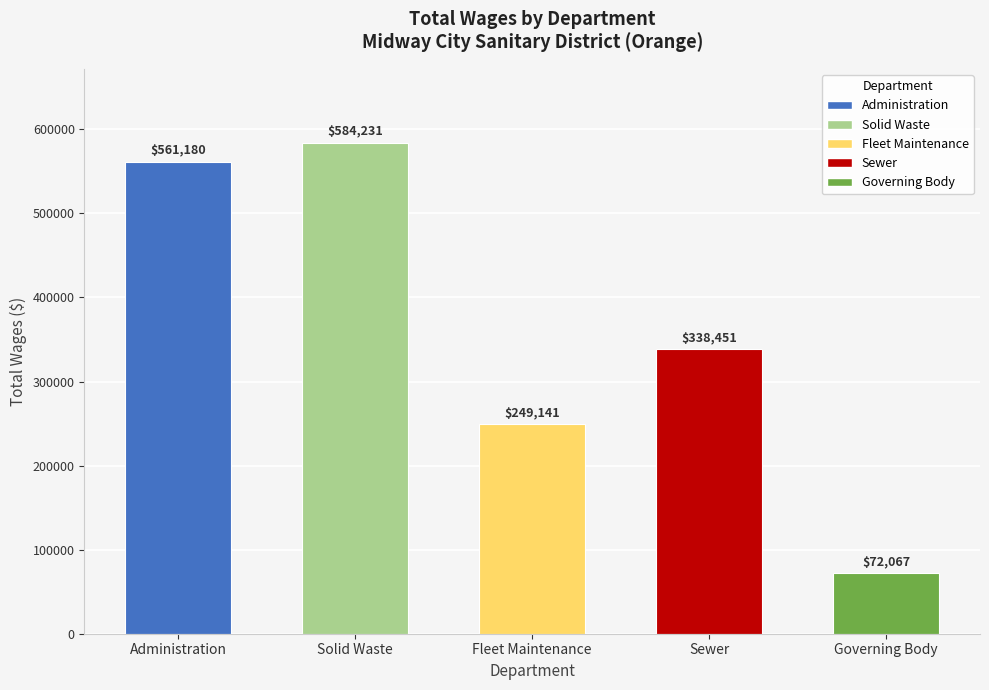

List the labels in order of value, smallest first.

Governing Body, Fleet Maintenance, Sewer, Administration, Solid Waste